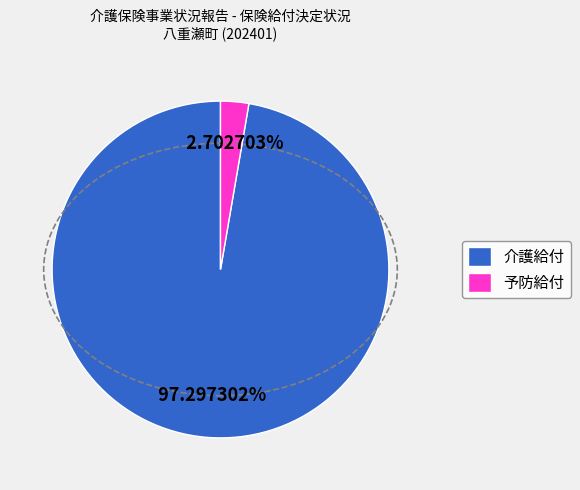

To the nearest percent, what portion does 予防給付 represent?

3%